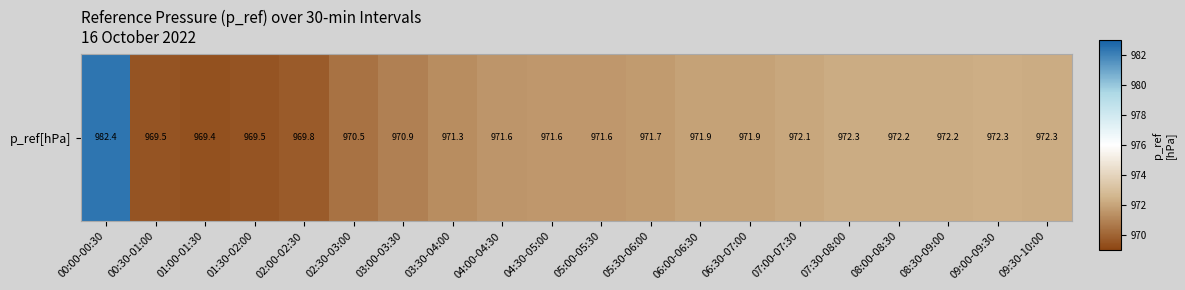

Reading left to right, what are all the values shown in this chart?

00:00-00:30=982.4	00:30-01:00=969.5	01:00-01:30=969.4	01:30-02:00=969.5	02:00-02:30=969.8	02:30-03:00=970.5	03:00-03:30=970.9	03:30-04:00=971.3	04:00-04:30=971.6	04:30-05:00=971.6	05:00-05:30=971.6	05:30-06:00=971.7	06:00-06:30=971.9	06:30-07:00=971.9	07:00-07:30=972.1	07:30-08:00=972.3	08:00-08:30=972.2	08:30-09:00=972.2	09:00-09:30=972.3	09:30-10:00=972.3